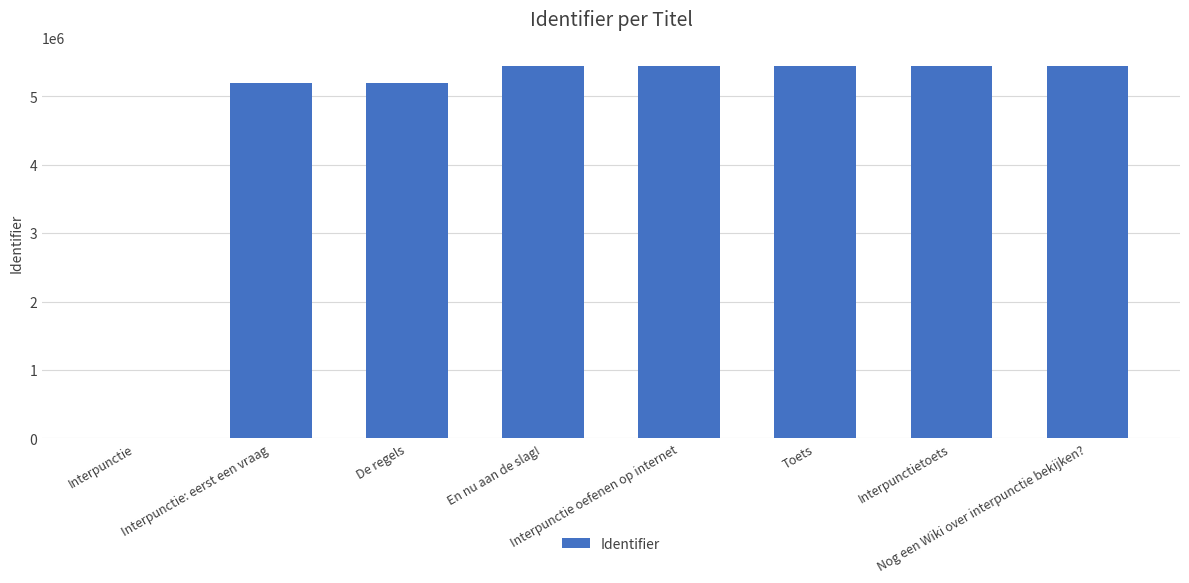

The chart shows a value of 5440288 at Interpunctietoets. True or false?

True